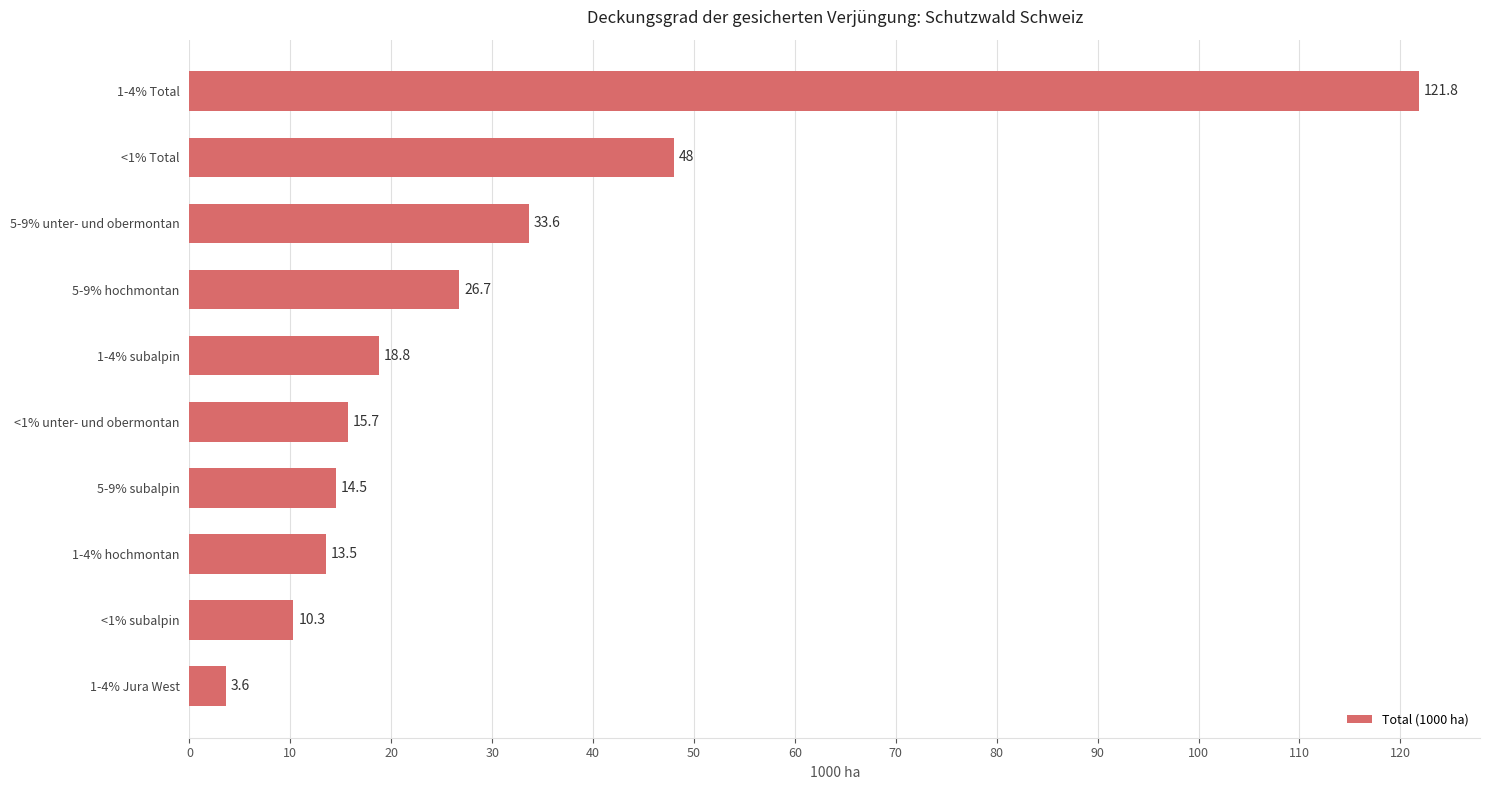

What is the approximate value at 1-4% Total?

121.8